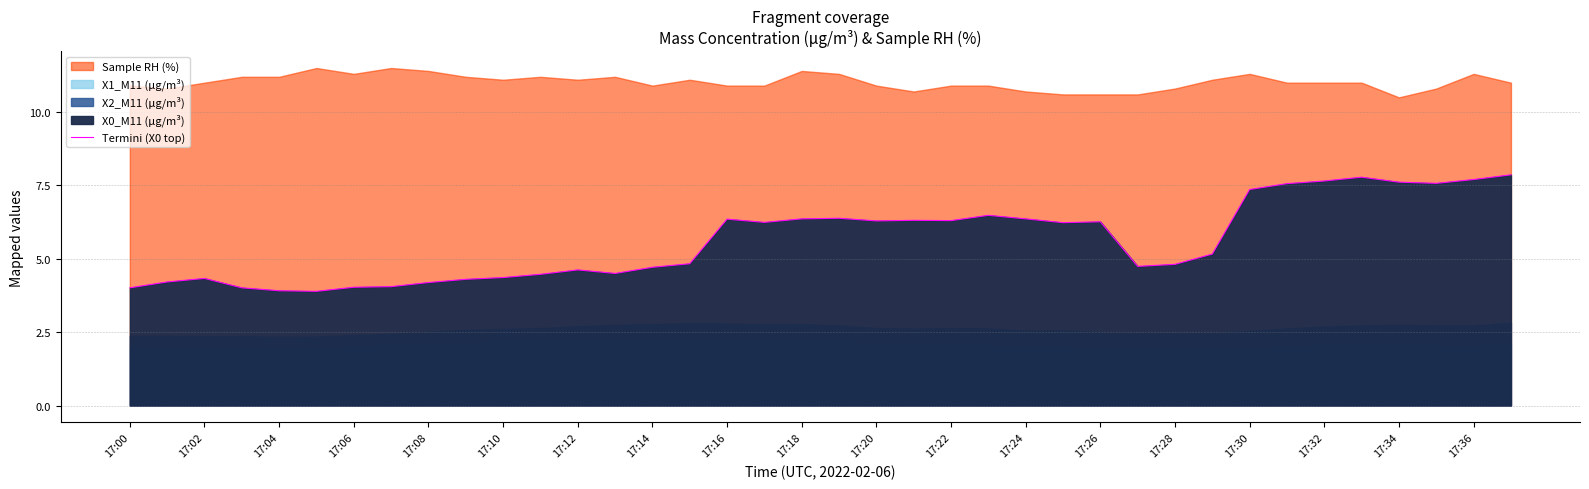

What is the minimum value for Termini (X0 top)?

3.9